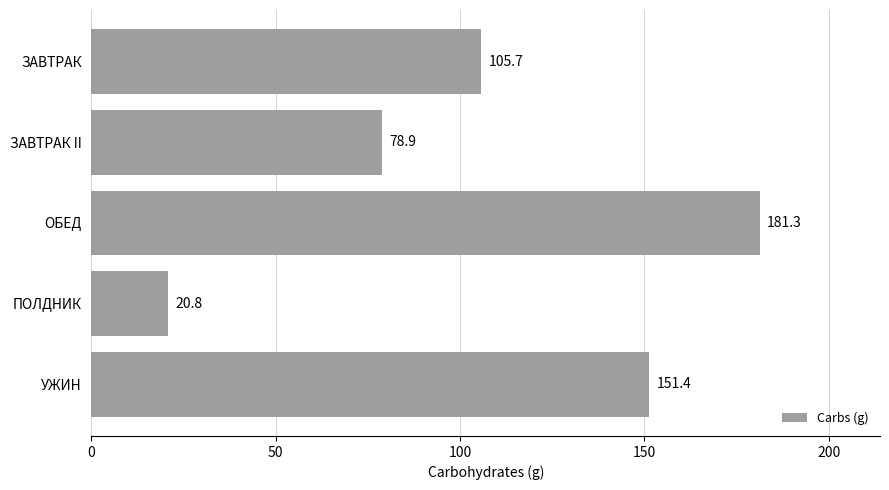

Which label corresponds to the smallest value in the chart?

ПОЛДНИК